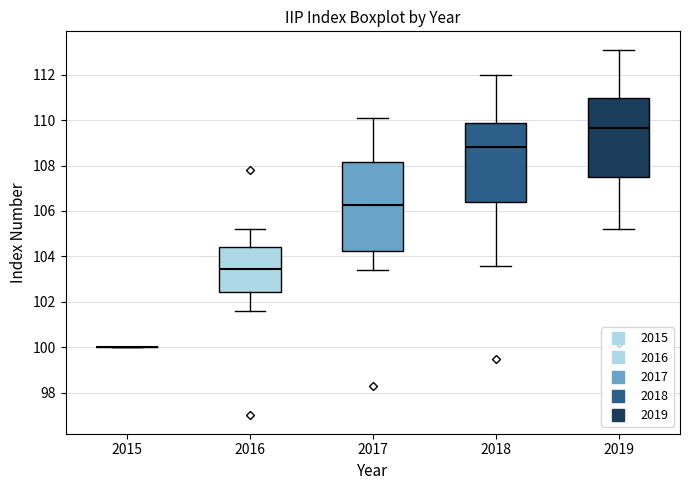

Reading left to right, read every box against the y-axis: the position of its median line, the range the box covers, and the ends of its whiskers. The values are not printed on the chart, so give them approximately, as read against the axis.

2015: box collapsed to a line at 100.0, whiskers 100.0 to 100.0
2016: median 103.4, box 102.4 to 104.4, whiskers 101.6 to 105.2
2017: median 106.2, box 104.2 to 108.2, whiskers 103.4 to 110.2
2018: median 108.8, box 106.4 to 109.8, whiskers 103.6 to 112.0
2019: median 109.6, box 107.6 to 111.0, whiskers 105.2 to 113.2